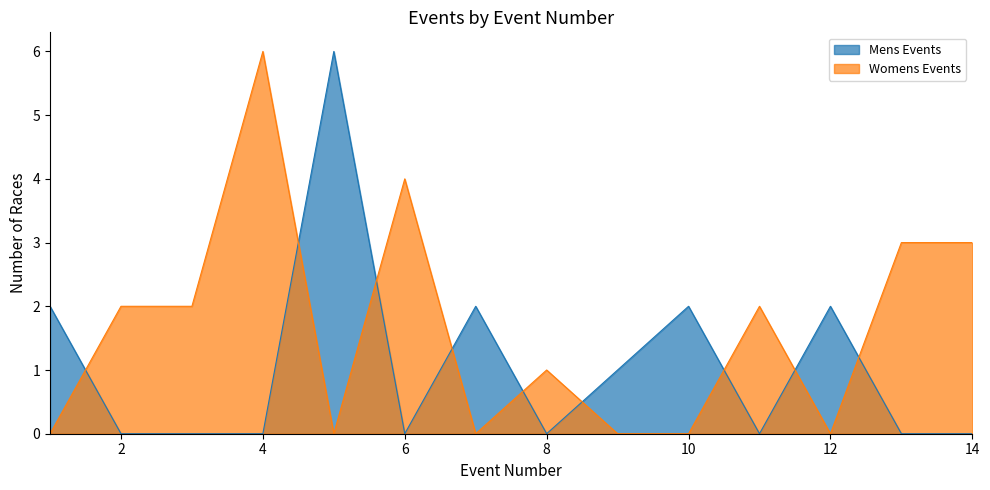

What is the difference between the second highest and minimum values in the Mens Events series?

2